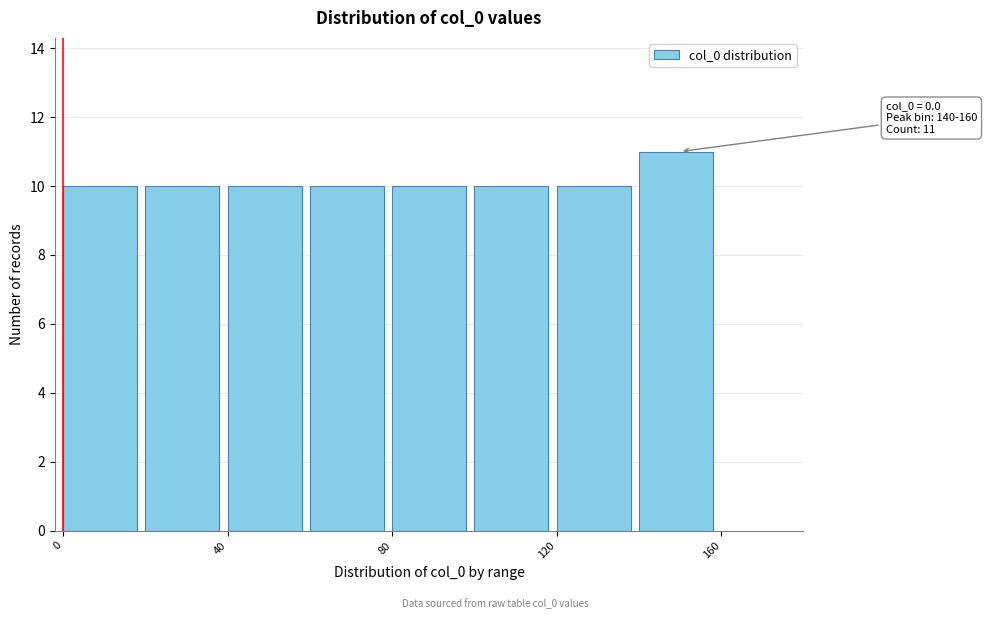

Which range on the x-axis has the tallest bar?

140 to 160